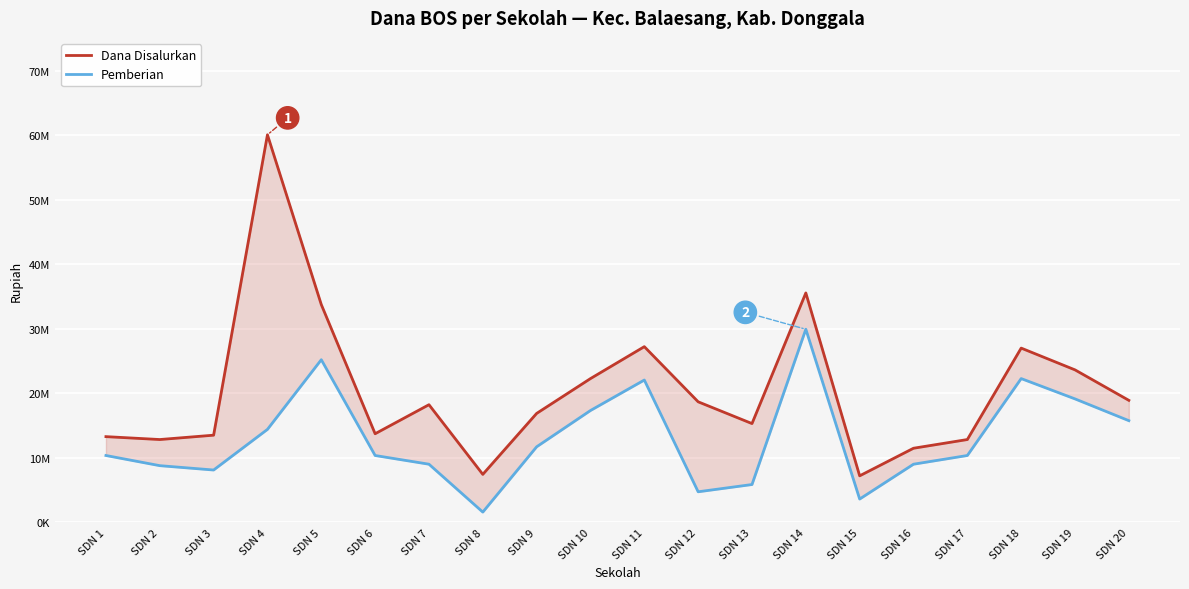

What is the maximum value for Pemberian?

29925000